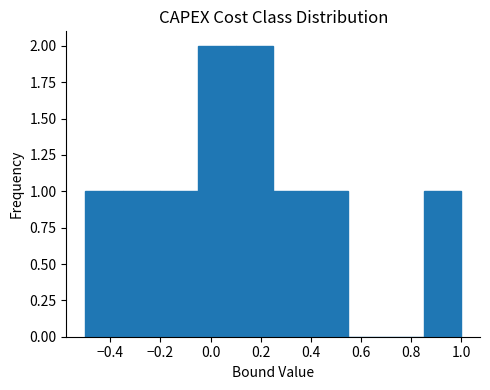

Reading left to right, transcribe this chart: for each bar, give the range it covers on the x-axis and its height. Neither the bar edges nor the heights are printed on the chart, so give them approximately, as read against the axes.

-0.50 to -0.35: 1
-0.35 to -0.20: 1
-0.20 to -0.05: 1
-0.05 to 0.10: 2
0.10 to 0.25: 2
0.25 to 0.40: 1
0.40 to 0.55: 1
0.55 to 0.70: 0
0.70 to 0.85: 0
0.85 to 1.00: 1